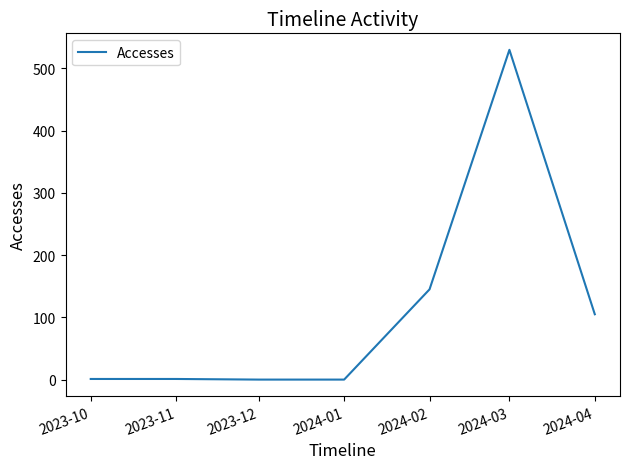

What is the maximum value shown in the chart?

530